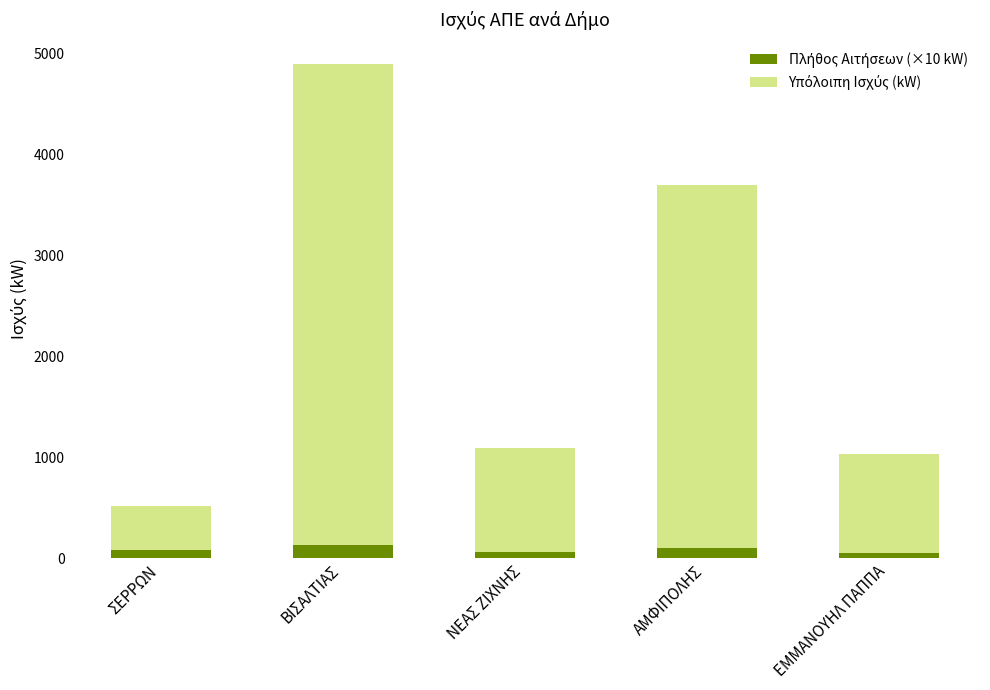

What is the difference between the second highest and second lowest values in the Πλήθος Αιτήσεων (×10 kW) series?

40.0